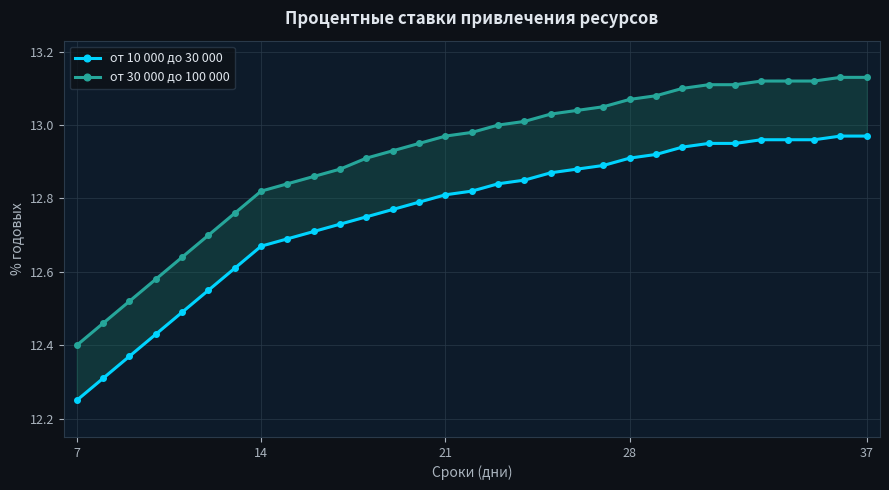

The value of от 30 000 до 100 000 at 20 is 18.8. True or false?

False